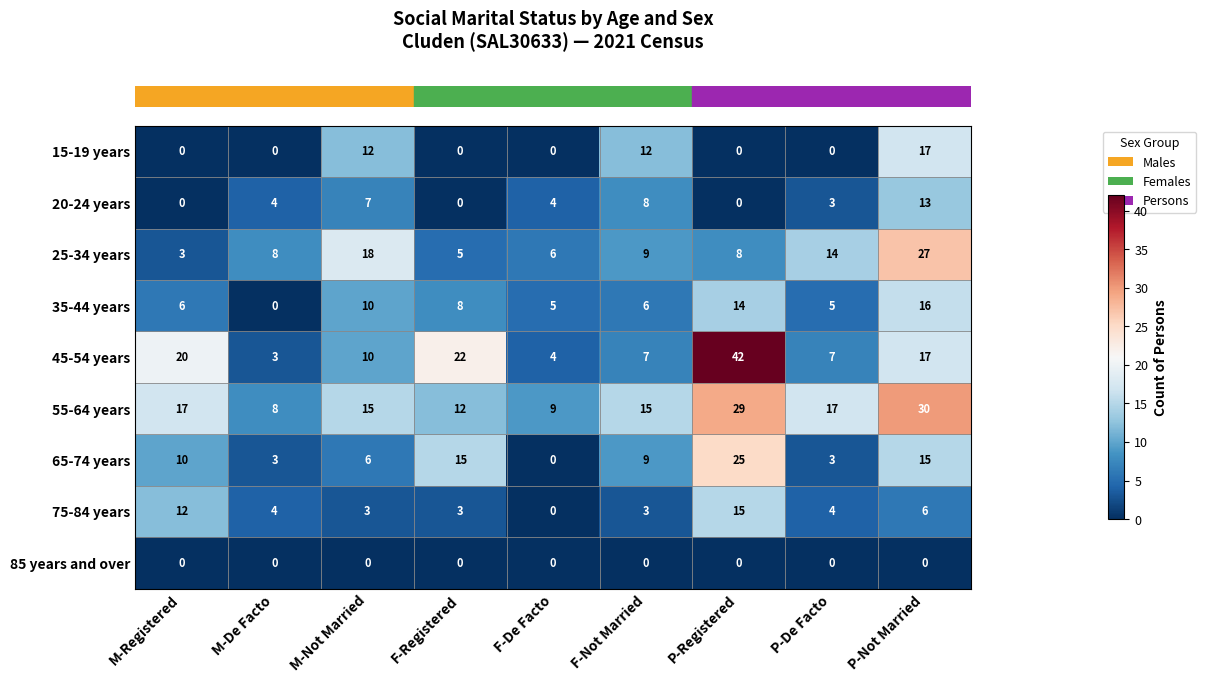

What is the total value across all series at F-De Facto?

28